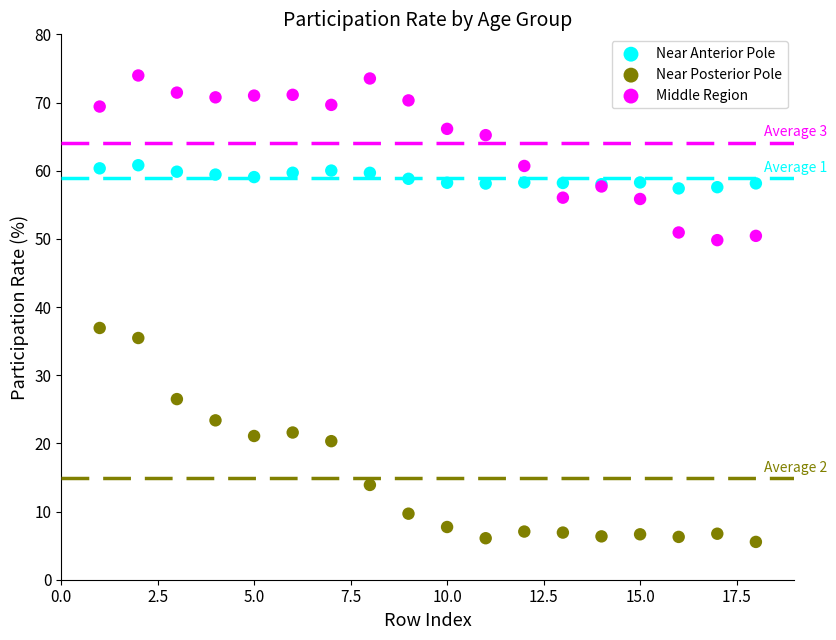

Which series contains the lowest Y value?

Near Posterior Pole